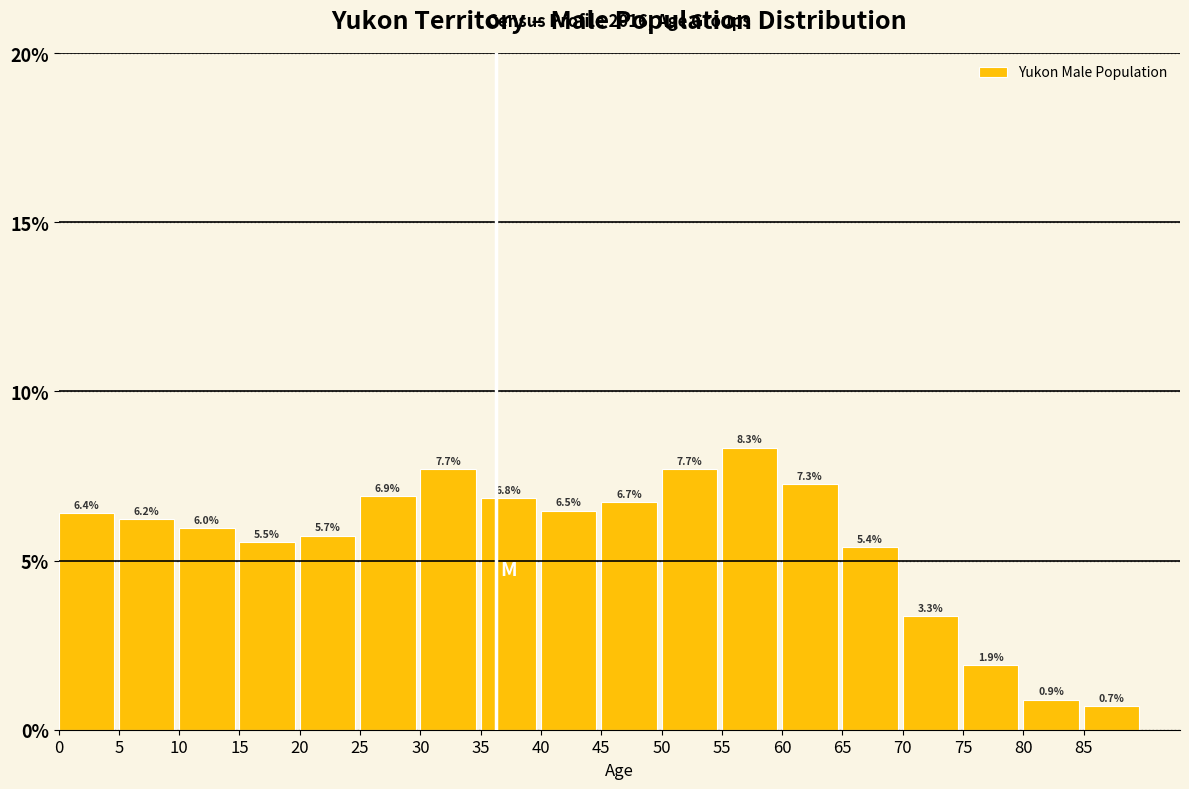

Reading right to left, list all the values displayed in this chart.

0.7	0.9	1.9	3.3	5.4	7.3	8.3	7.7	6.7	6.5	6.8	7.7	6.9	5.7	5.5	6.0	6.2	6.4